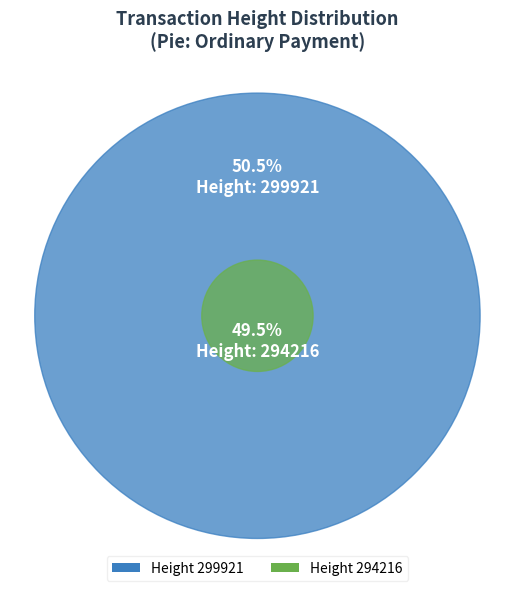

What is the majority slice?

299921